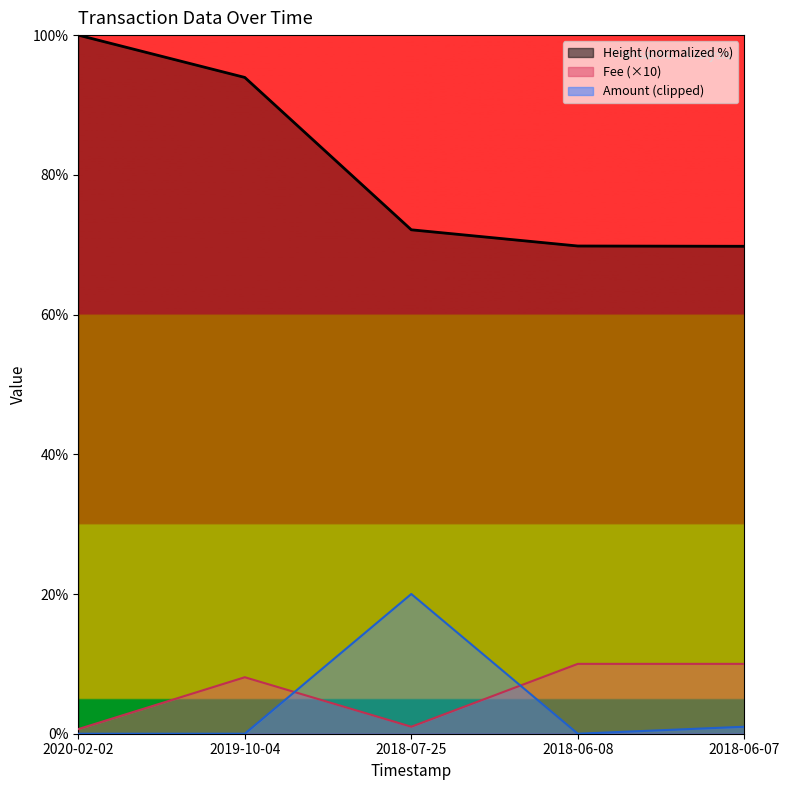

What is the lowest value of the Height (normalized) series?

69.8